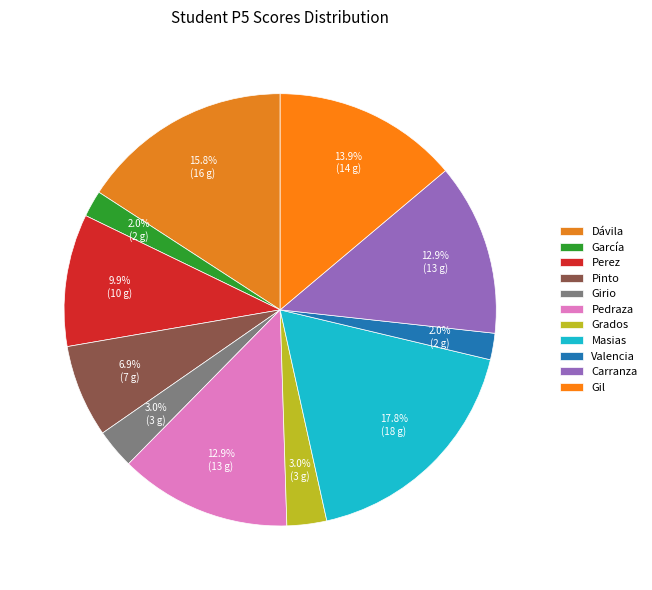

To the nearest percent, what portion does Gil represent?

14%